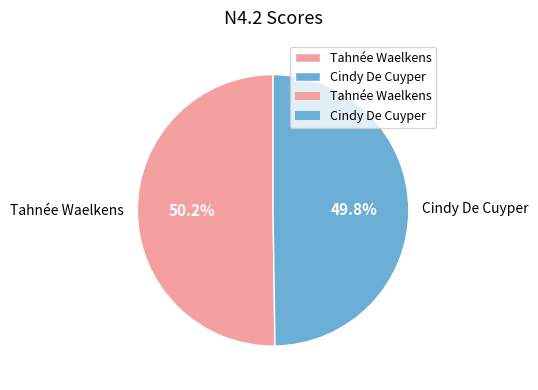

To the nearest percent, what is the combined percentage of Tahnée Waelkens and Cindy De Cuyper?

100%